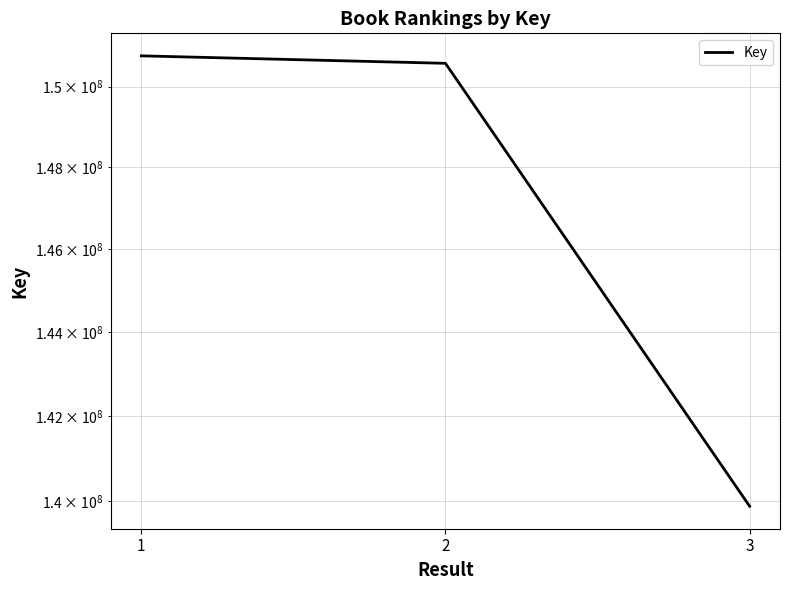

What is the sum of the values at 1 and 2?

301354735